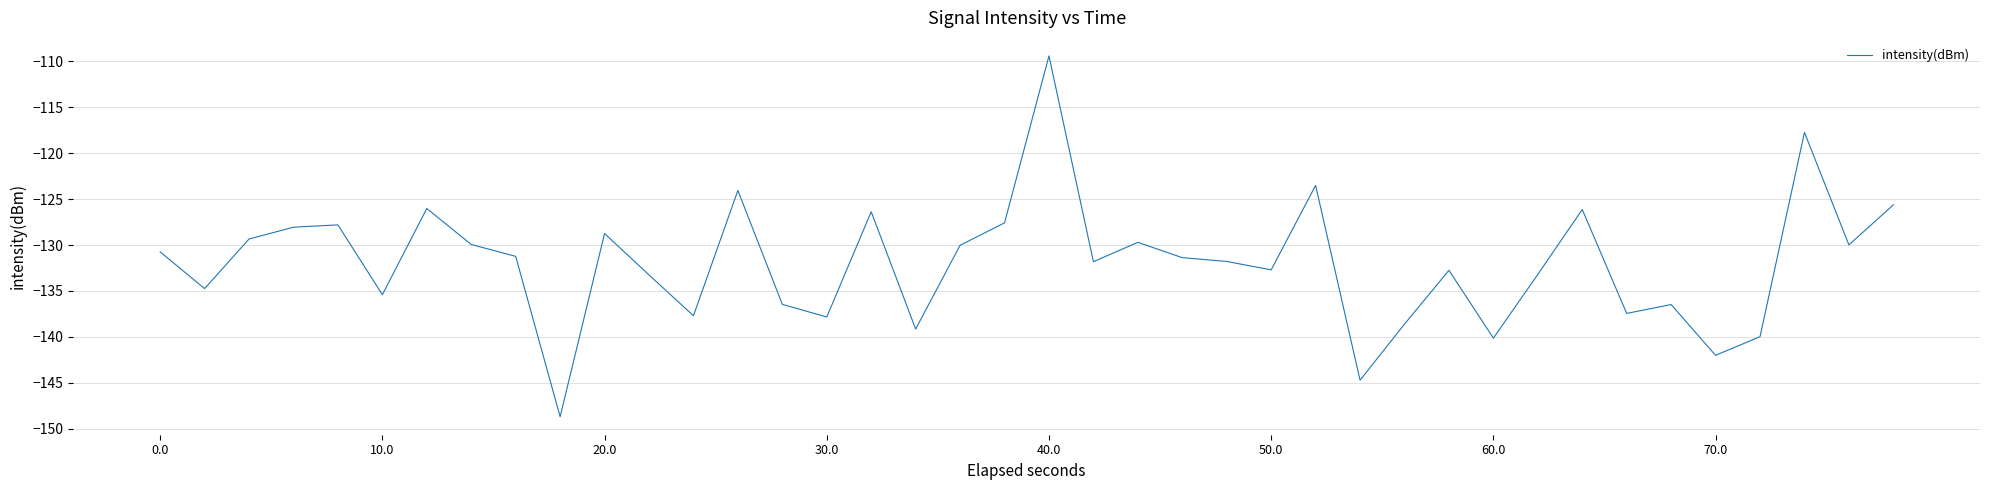

What is the sum of all values?

-5278.3